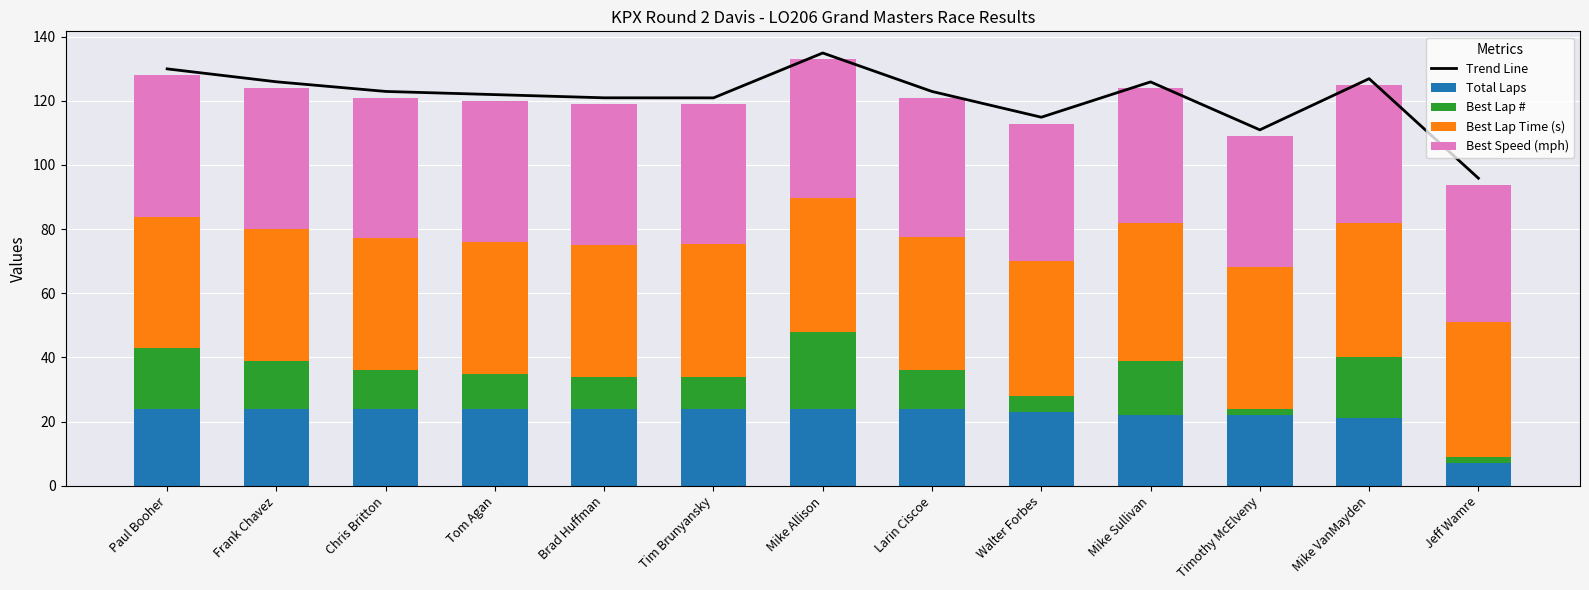

Which category has the lowest value in the Best Lap # series?

Timothy McElveny